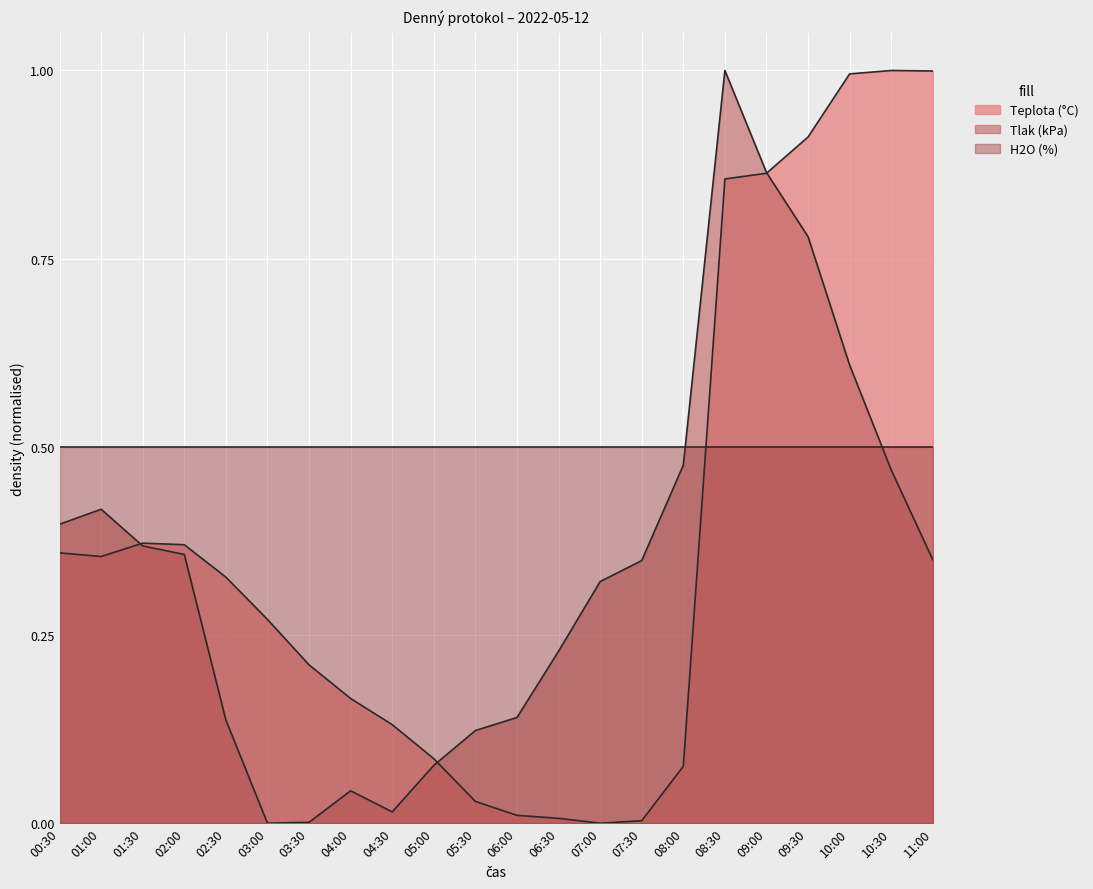

At which category is the sum across all series the highest?

08:30